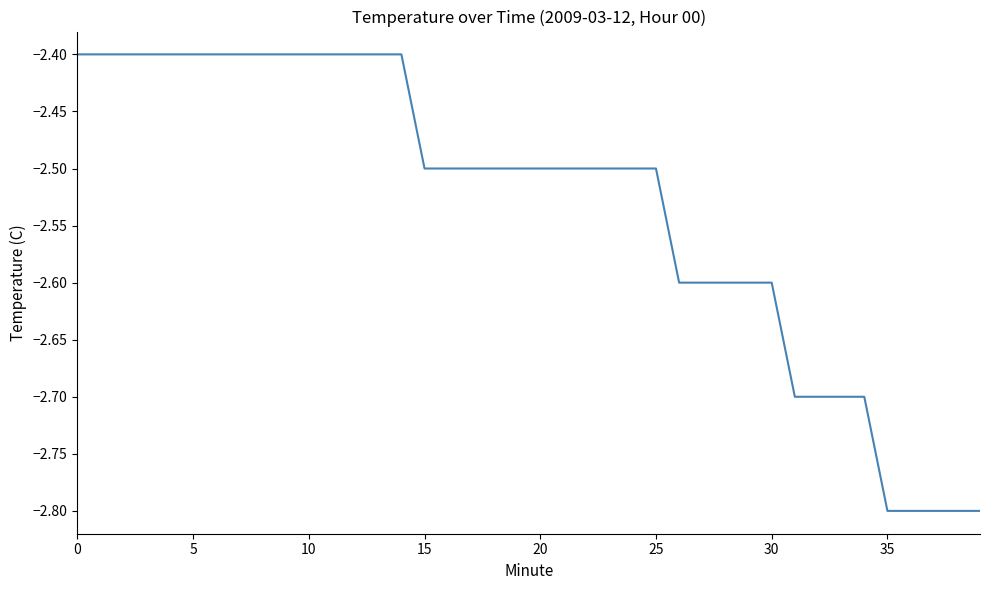

What is the minimum value shown in the chart?

-2.8